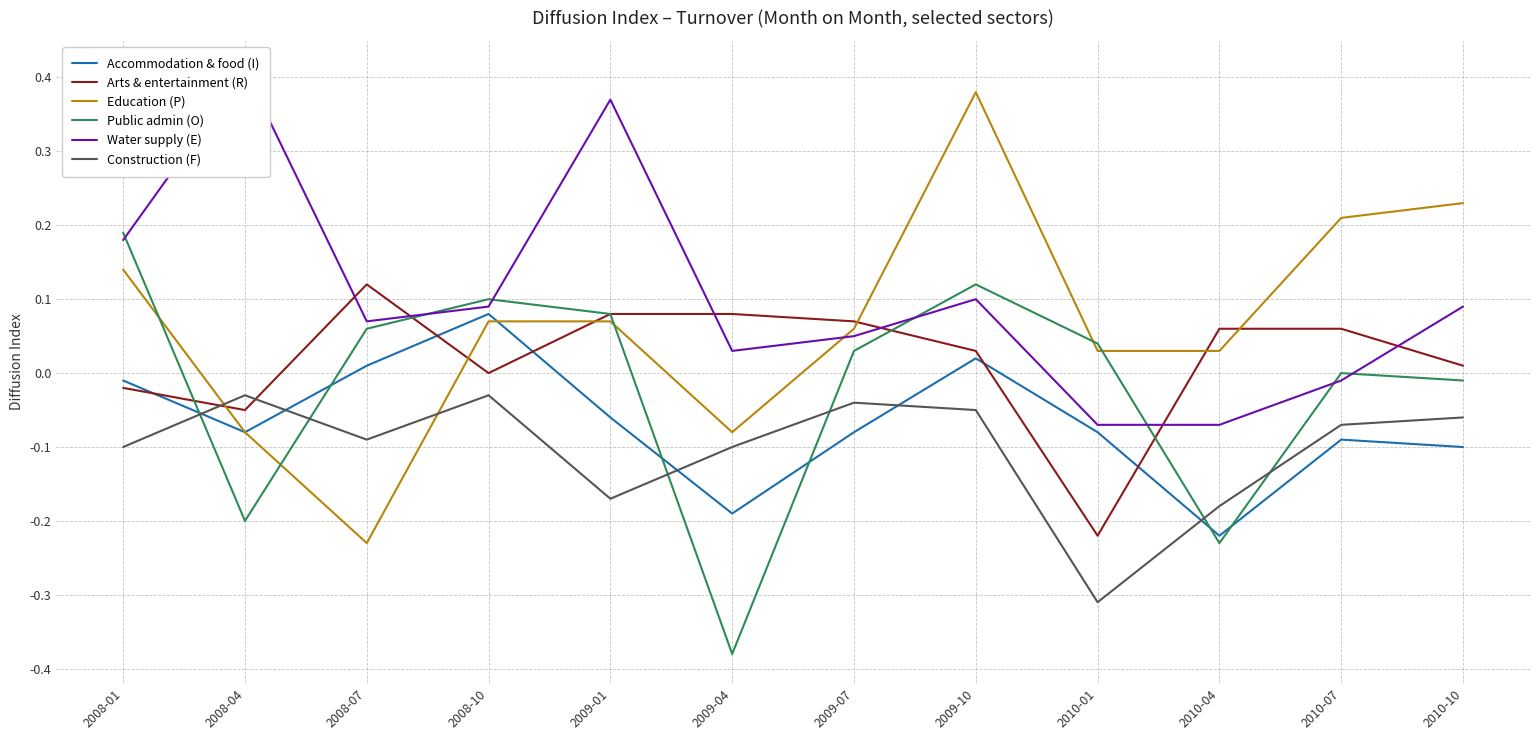

After their last crossing, which series has the higher values: Arts & entertainment (R) or Water supply (E)?

Water supply (E)